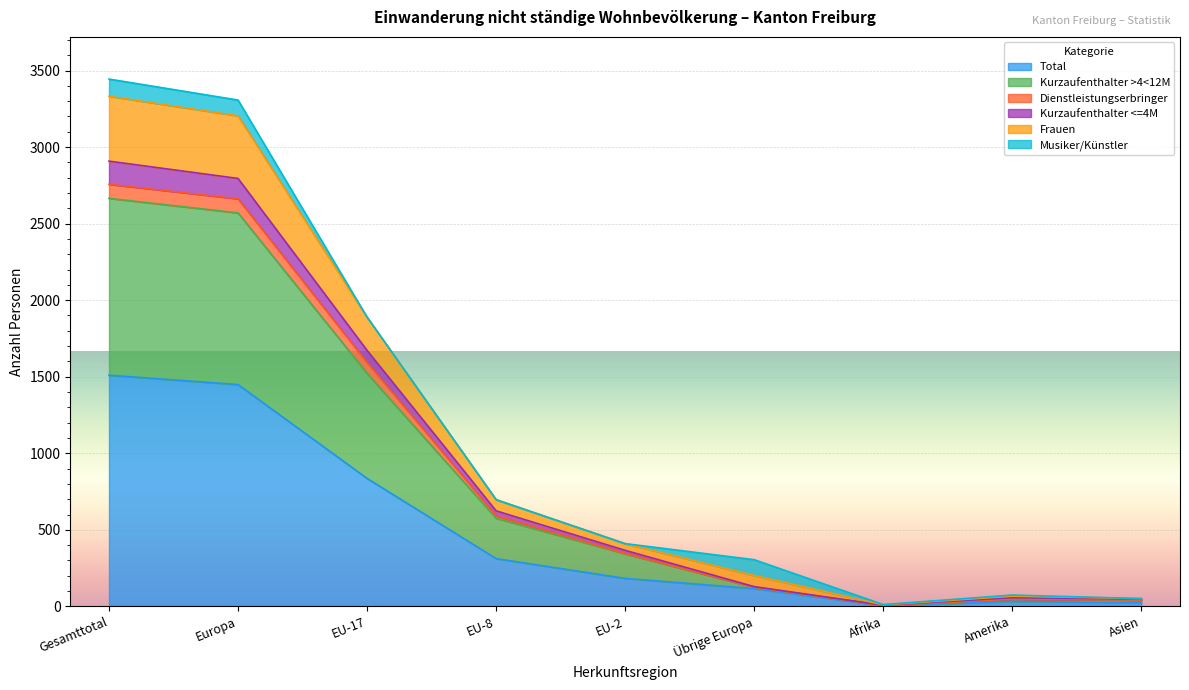

What is the maximum value shown in the chart?

3444